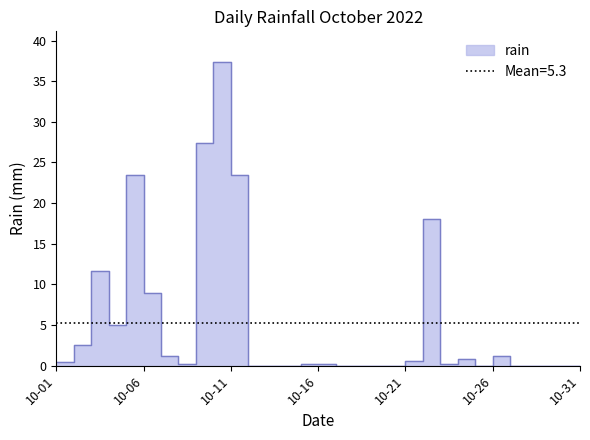

Does the chart have visible grid lines?

No